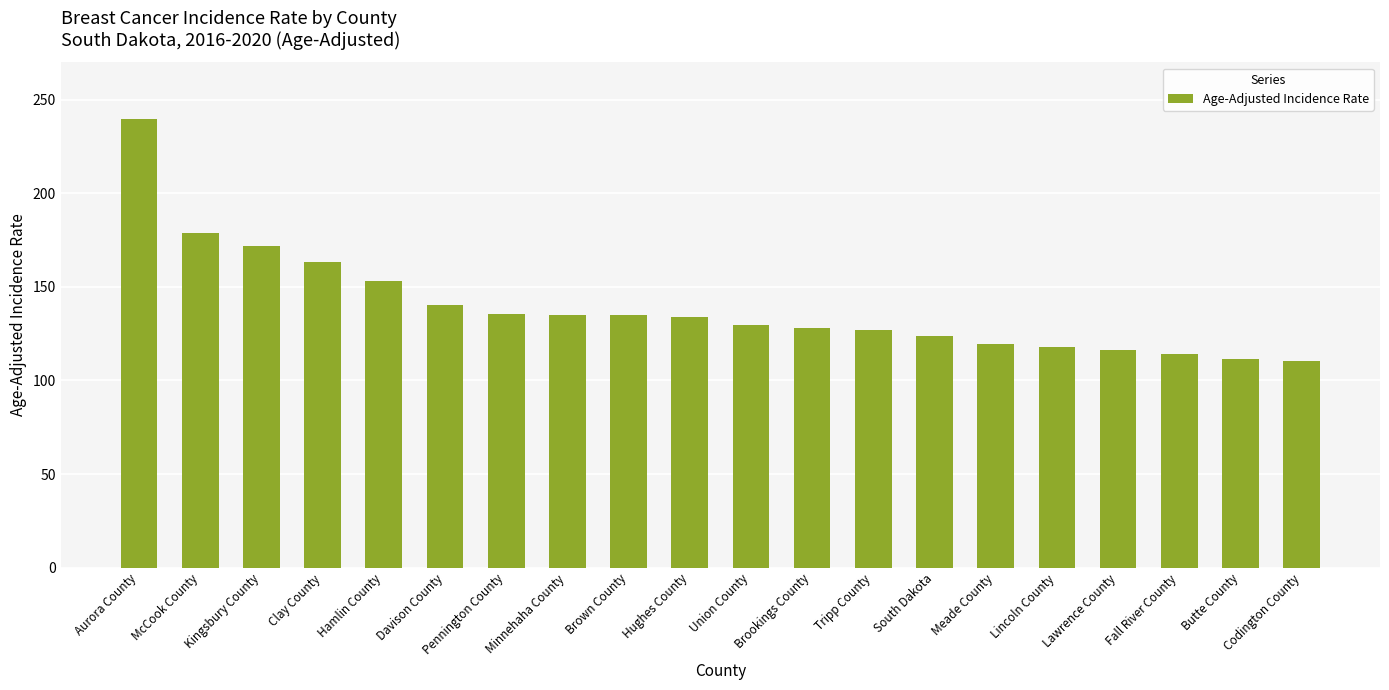

What is the sum of all values?

2784.5